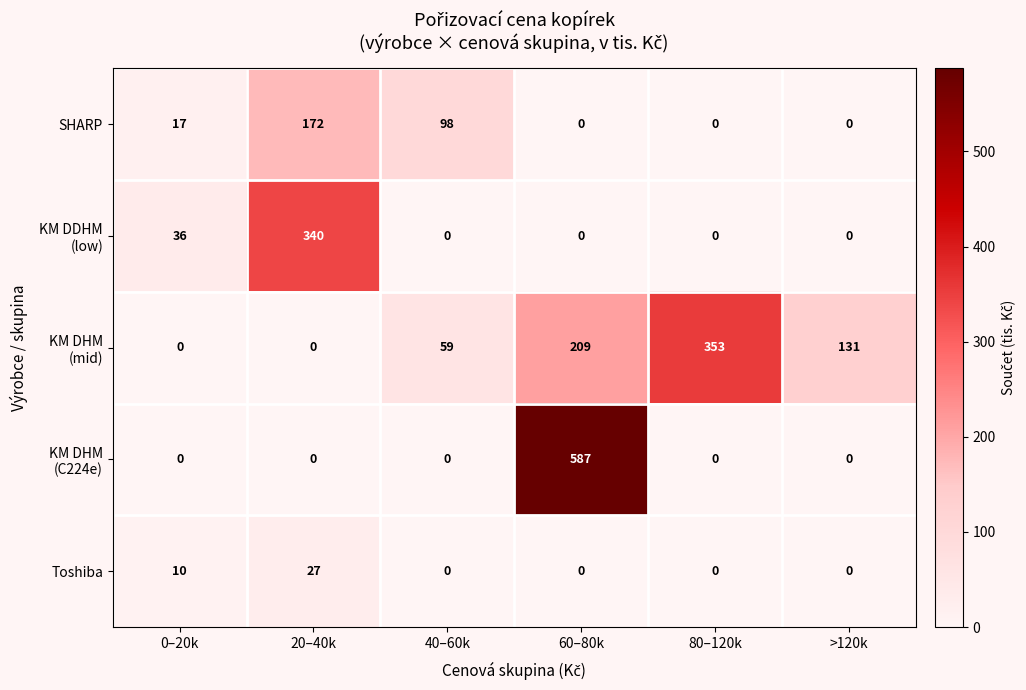

True or false: Toshiba has a value of 44 at 20–40k.

False